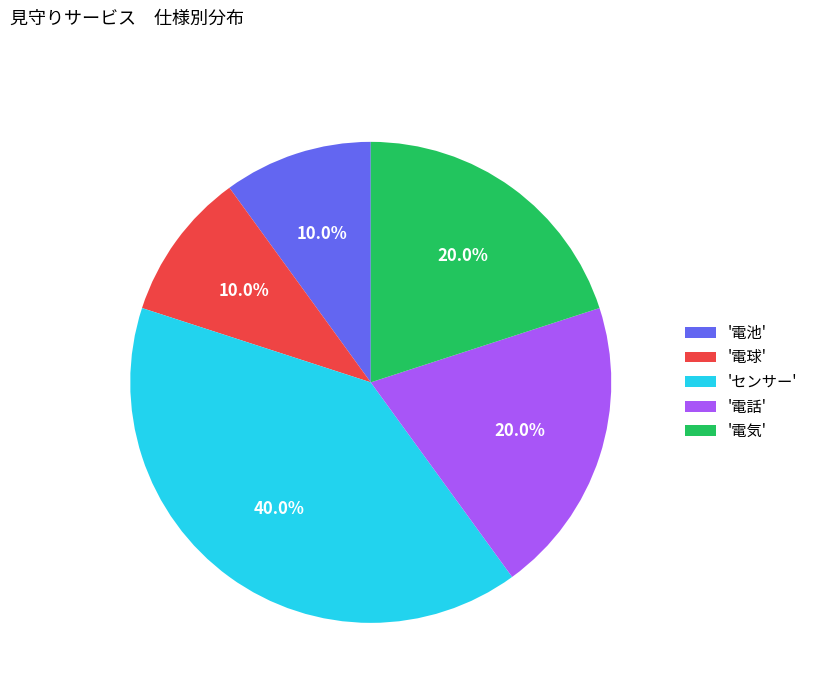

Is there any slice that represents more than half of the pie?

No